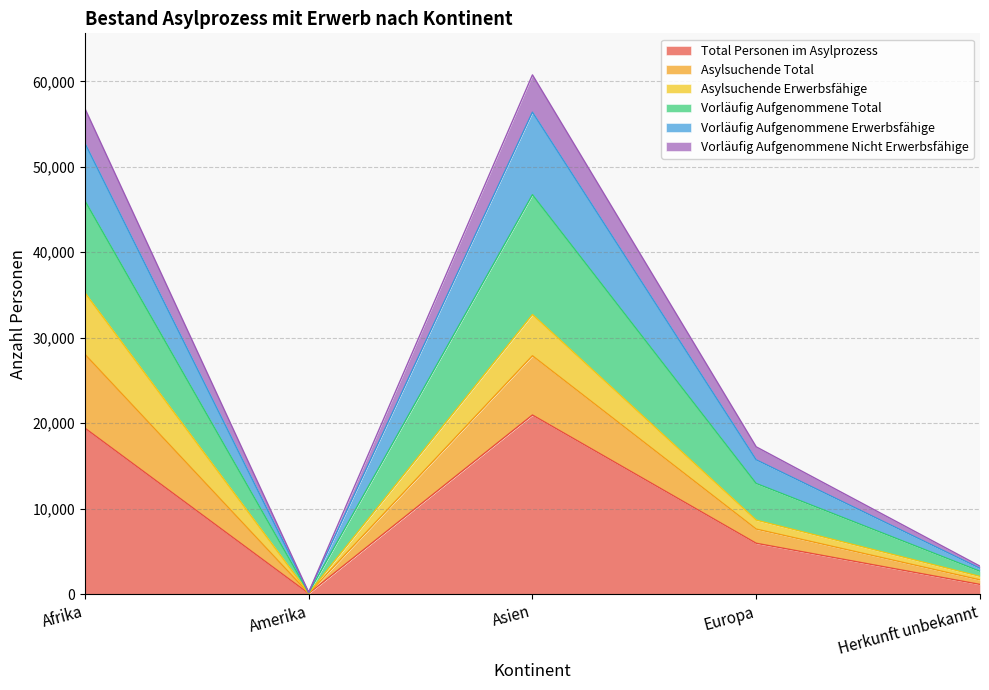

Is the value of Asylsuchende Total at Europa greater than the value of Total Personen im Asylprozess at Asien?

No